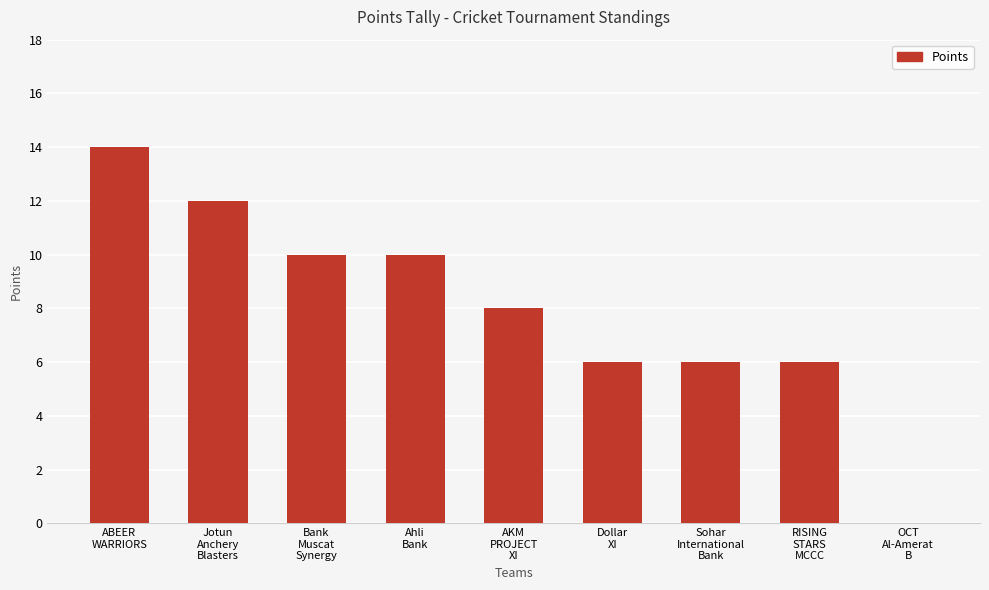

The chart shows a value of 2 at Sohar
International
Bank. True or false?

False